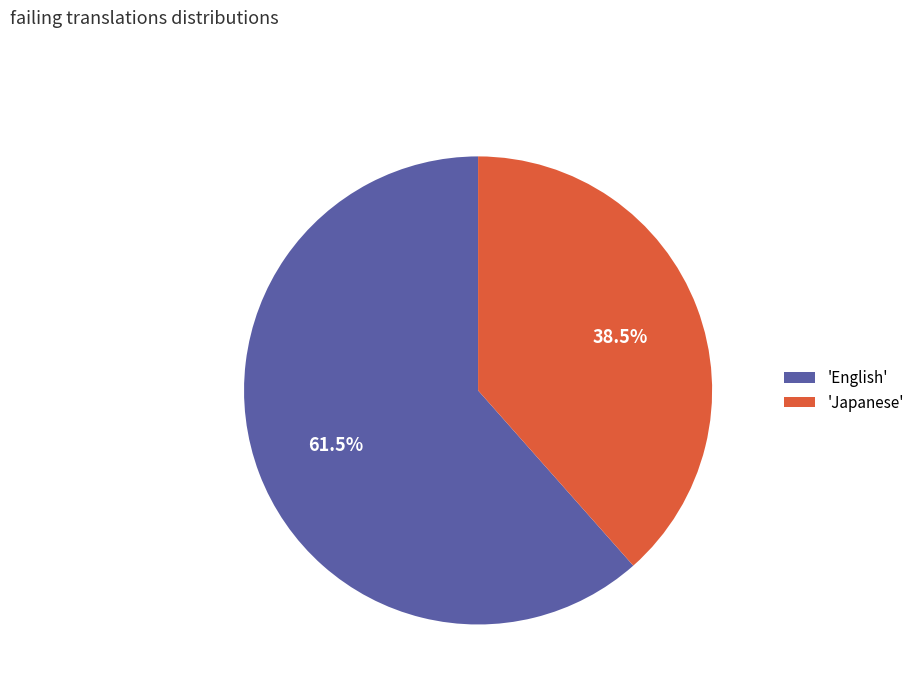

Approximately how many times larger is the value at 'Japanese' compared to 'English'?

0.6